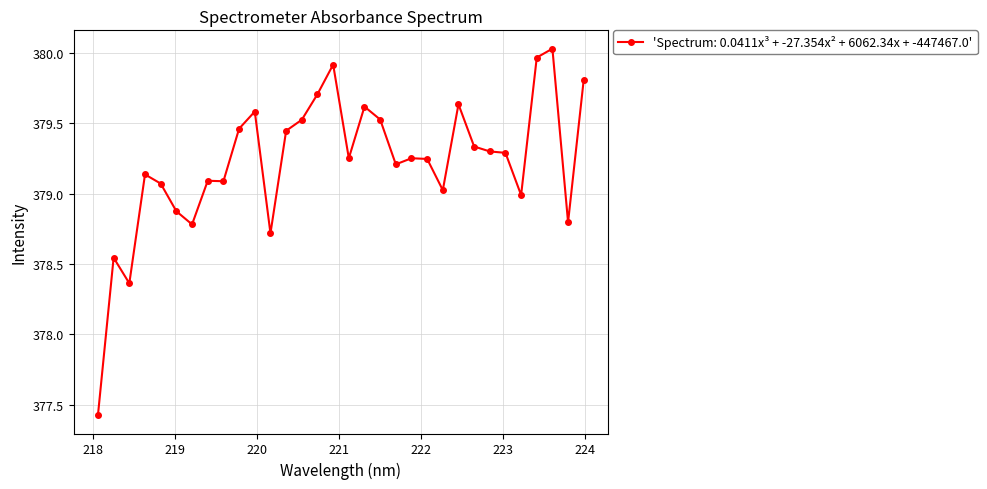

What is the minimum value shown in the chart?

377.4